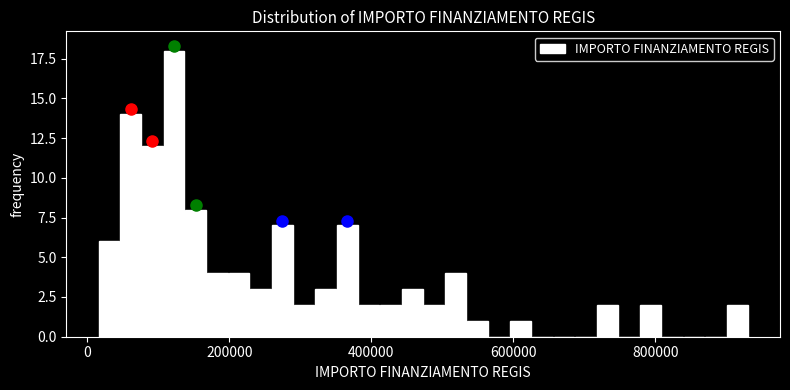

Around what value on the x-axis is the tallest bar? Give the approximate position of its centre, as read against the axis.

120000